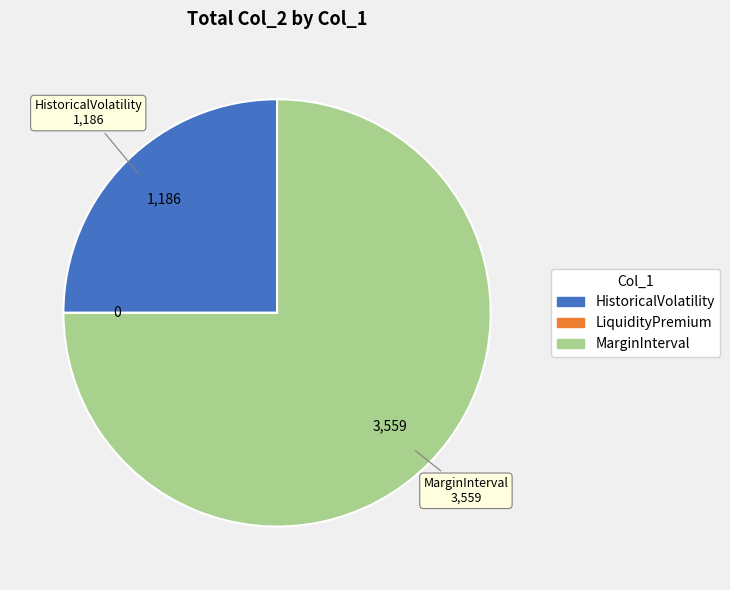

Is it true that HistoricalVolatility is 38% of the pie?

False